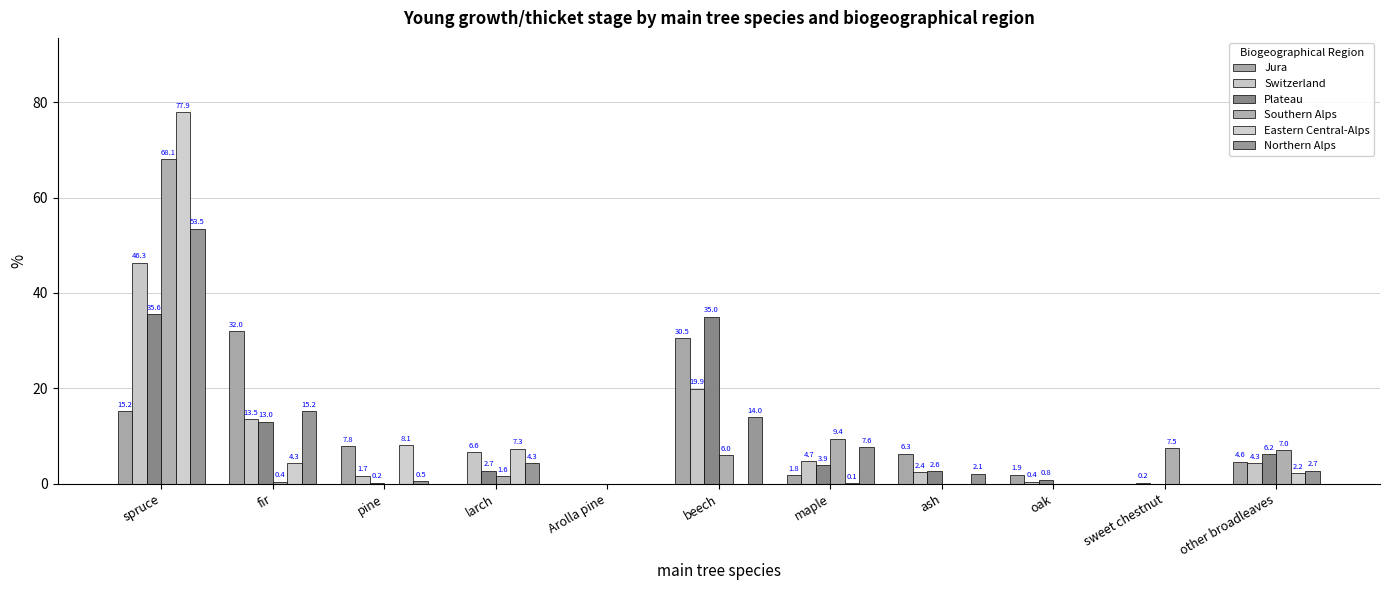

Reading left to right, list all the values displayed in this chart.

Jura: spruce=15.2	fir=32.0	pine=7.8	larch=0.0	Arolla pine=0.0	beech=30.5	maple=1.8	ash=6.3	oak=1.9	sweet chestnut=0.0	other broadleaves=4.6
Switzerland: spruce=46.3	fir=13.5	pine=1.7	larch=6.6	Arolla pine=0.0	beech=19.9	maple=4.7	ash=2.4	oak=0.4	sweet chestnut=0.2	other broadleaves=4.3
Plateau: spruce=35.6	fir=13.0	pine=0.2	larch=2.7	Arolla pine=0.0	beech=35.0	maple=3.9	ash=2.6	oak=0.8	sweet chestnut=0.0	other broadleaves=6.2
Southern Alps: spruce=68.1	fir=0.4	pine=0.0	larch=1.6	Arolla pine=0.0	beech=6.0	maple=9.4	ash=0.0	oak=0.0	sweet chestnut=7.5	other broadleaves=7.0
Eastern Central-Alps: spruce=77.9	fir=4.3	pine=8.1	larch=7.3	Arolla pine=0.0	beech=0.0	maple=0.1	ash=0.0	oak=0.0	sweet chestnut=0.0	other broadleaves=2.2
Northern Alps: spruce=53.5	fir=15.2	pine=0.5	larch=4.3	Arolla pine=0.0	beech=14.0	maple=7.6	ash=2.1	oak=0.0	sweet chestnut=0.0	other broadleaves=2.7